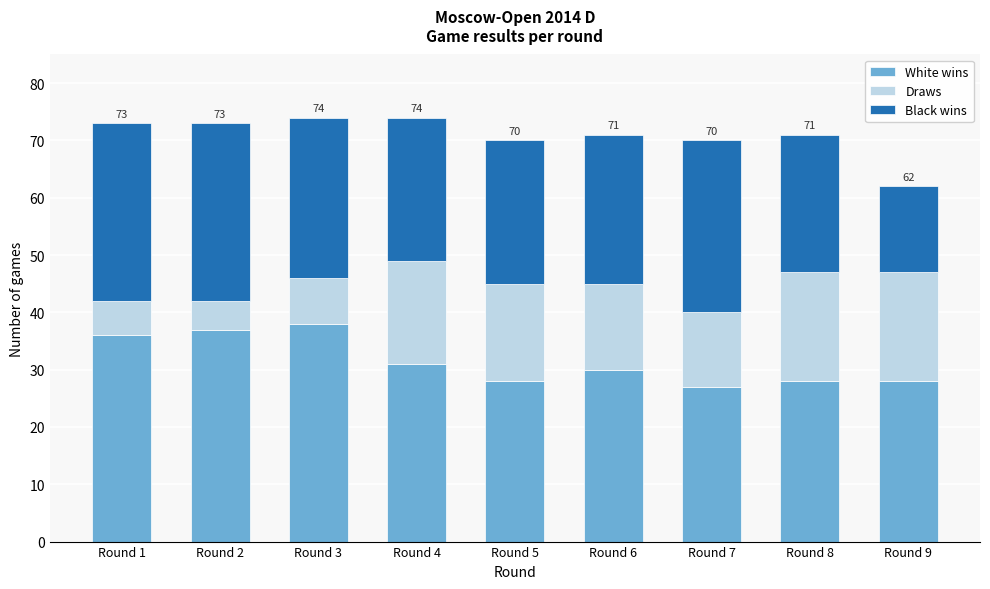

Reading right to left, list the values for the White wins series.

28	28	27	30	28	31	38	37	36